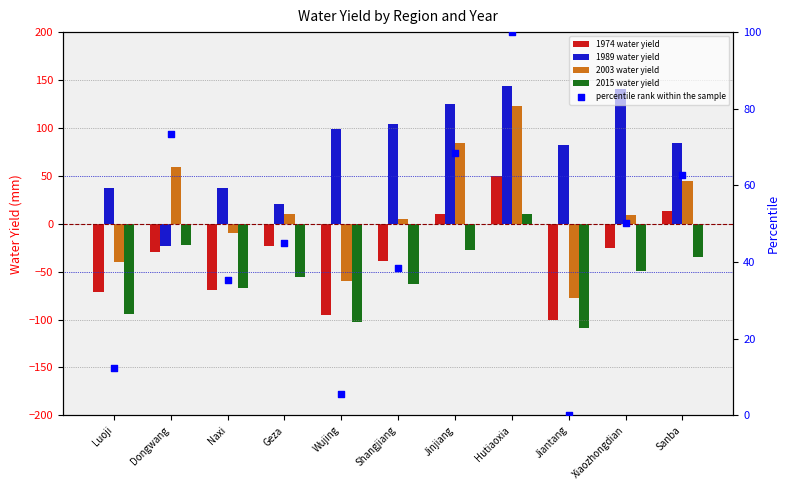

What are all the series names shown in the legend?

1974 water yield, 1989 water yield, 2003 water yield, 2015 water yield, percentile rank within the sample